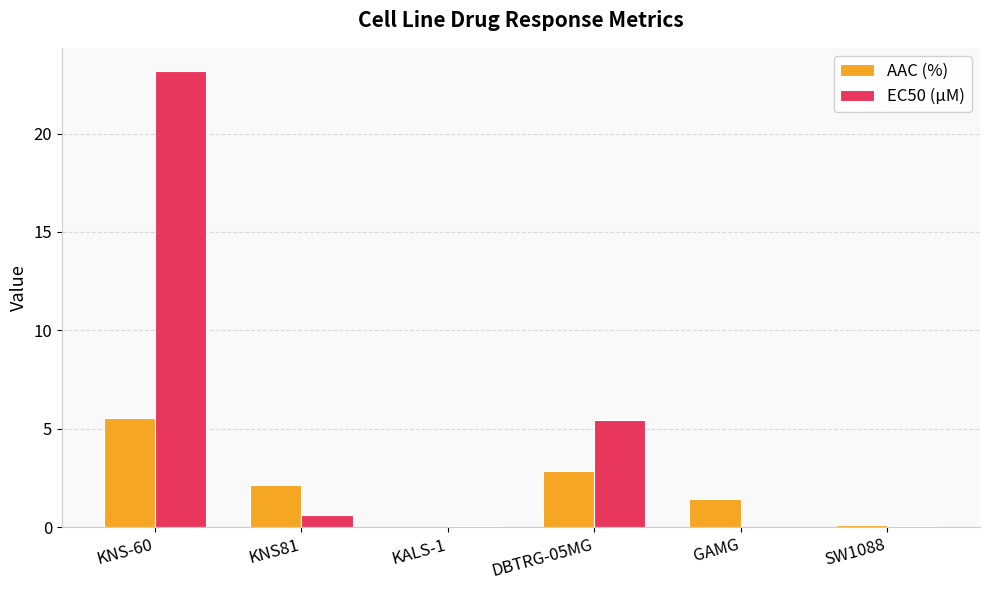

Between KNS81 and DBTRG-05MG, which series saw the biggest shift?

EC50 (µM)